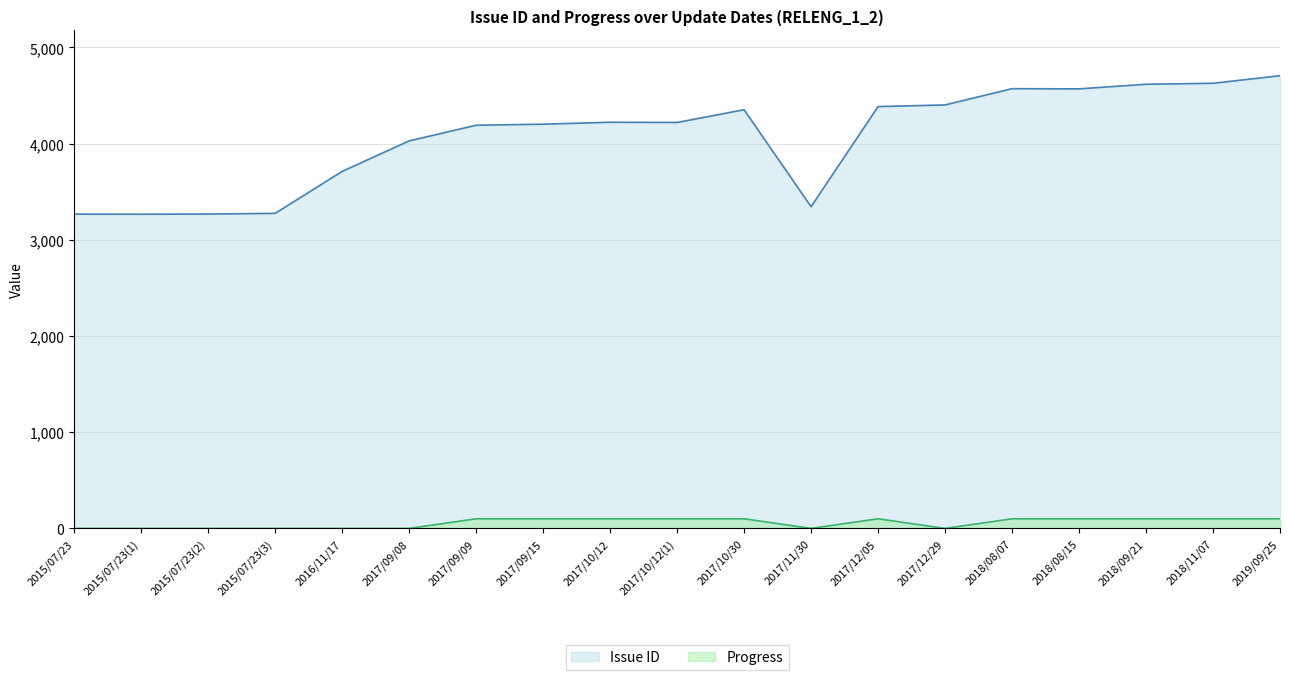

What is the difference between the Issue ID values at 2017/10/30 and 2015/07/23?

1085